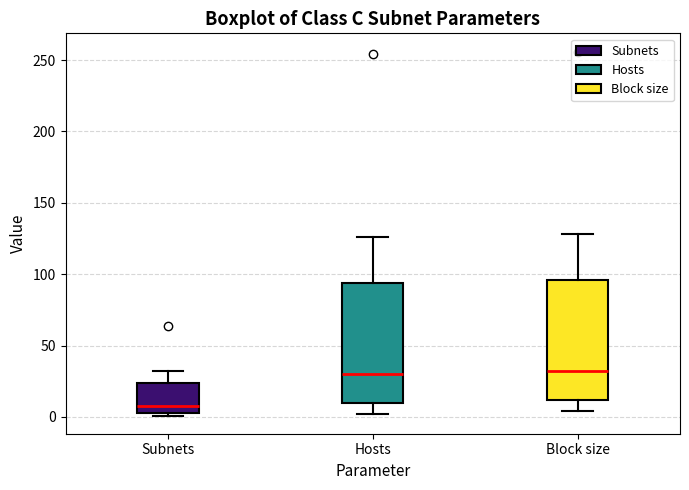

Reading left to right, transcribe this box plot: for each box, give where its median line is, the range the box spans, and where its two whiskers end, as read against the y-axis. The values are not printed on the chart, so give them approximately, as read against the axis.

Subnets: median 10, box 5 to 25, whiskers 0 to 30
Hosts: median 30, box 10 to 95, whiskers 0 to 125
Block size: median 30, box 10 to 95, whiskers 5 to 130